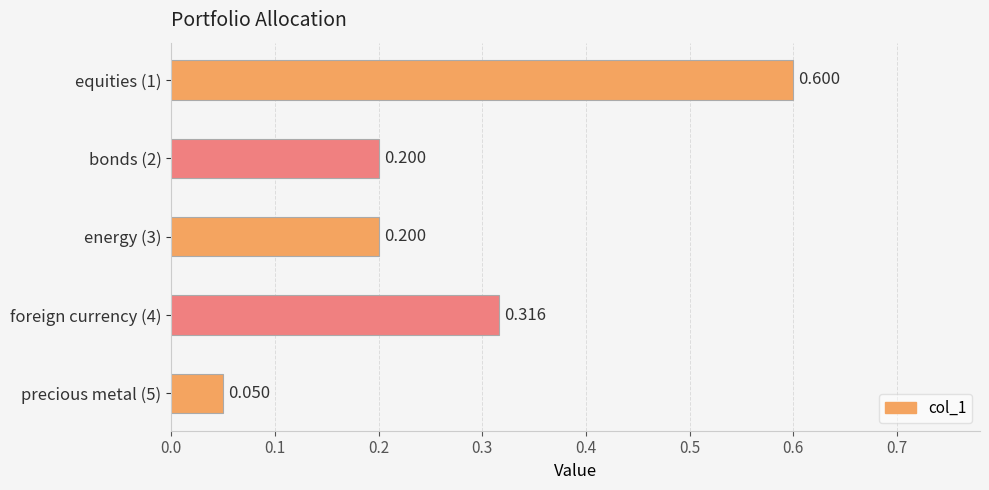

Does the chart contain any negative values?

No